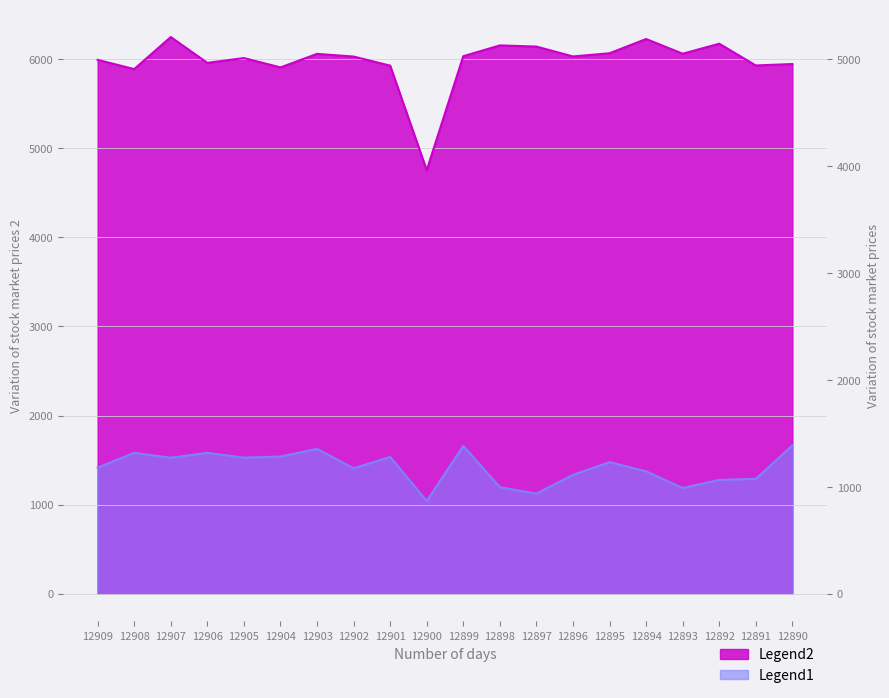

True or false: Legend1 and Legend2 intersect in this chart.

False